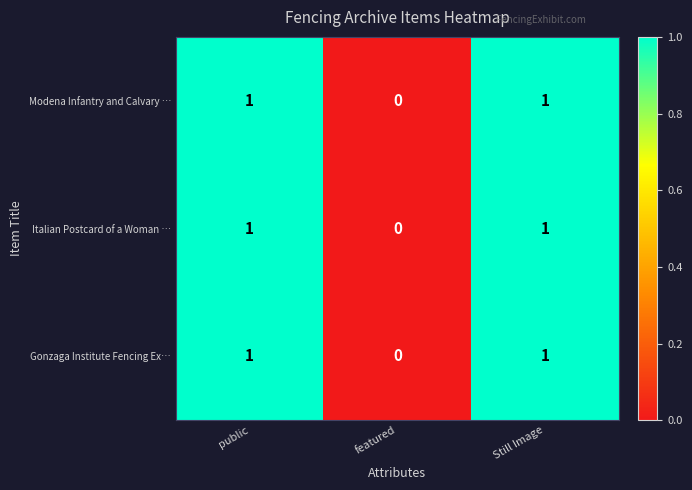

How many Gonzaga Institute Fencing Ex… values are between 0 and 1?

3